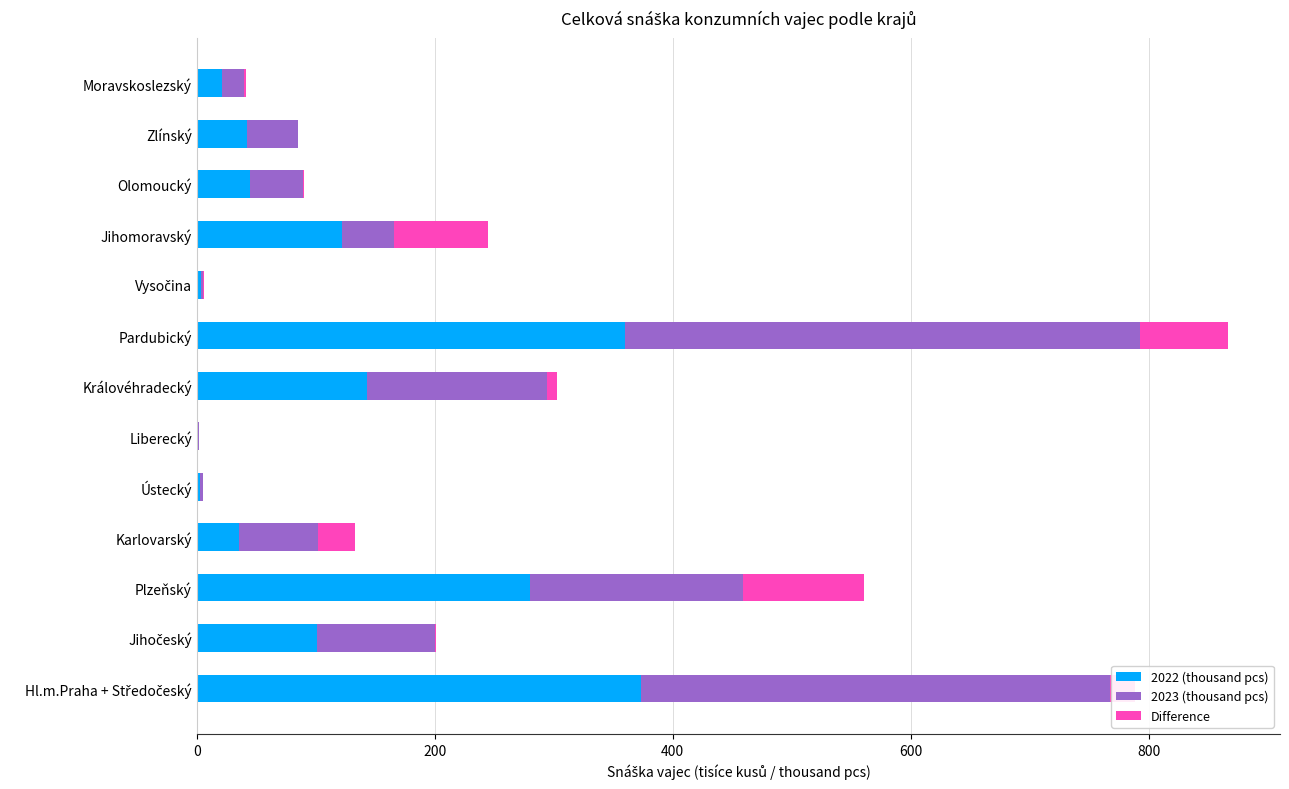

What are all the series names shown in the legend?

2022 (thousand pcs), 2023 (thousand pcs), Difference